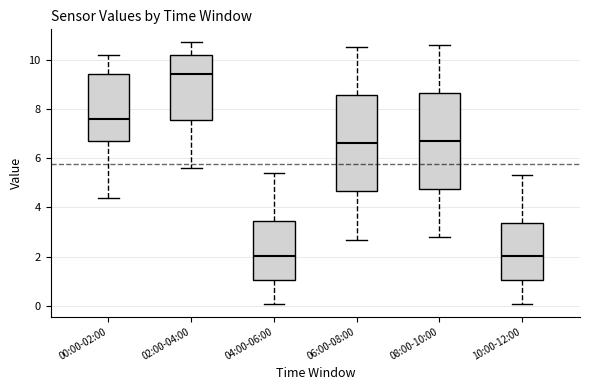

Reading left to right, read every box against the y-axis: the position of its median line, the range the box covers, and the ends of its whiskers. The values are not printed on the chart, so give them approximately, as read against the axis.

00:00-02:00: median 7.6, box 6.8 to 9.4, whiskers 4.4 to 10.2
02:00-04:00: median 9.4, box 7.6 to 10.2, whiskers 5.6 to 10.8
04:00-06:00: median 2.0, box 1.0 to 3.4, whiskers 0.2 to 5.4
06:00-08:00: median 6.6, box 4.6 to 8.6, whiskers 2.8 to 10.6
08:00-10:00: median 6.8, box 4.8 to 8.6, whiskers 2.8 to 10.6
10:00-12:00: median 2.0, box 1.0 to 3.4, whiskers 0.2 to 5.4